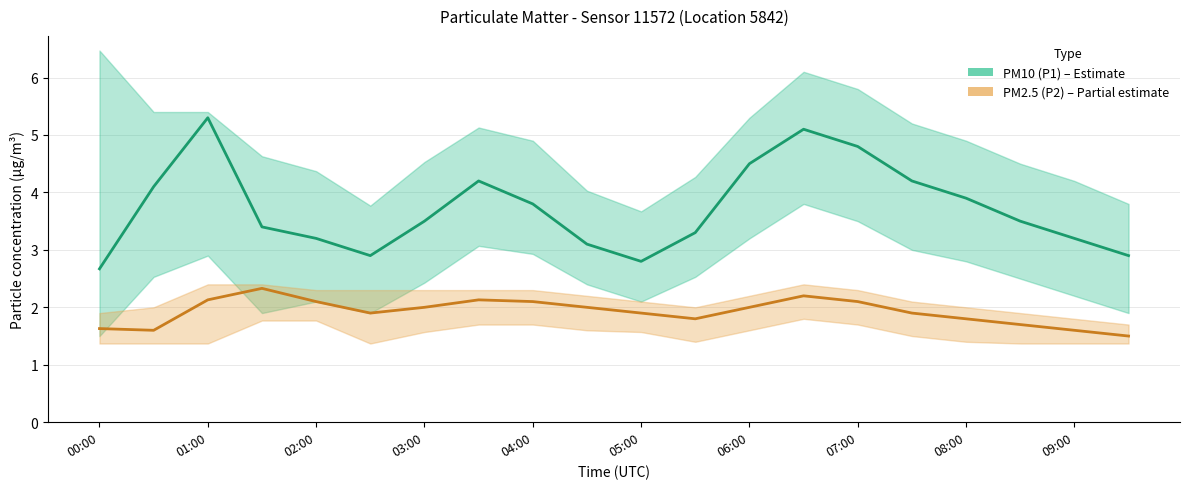

Does the chart display data point markers on the line(s)?

No